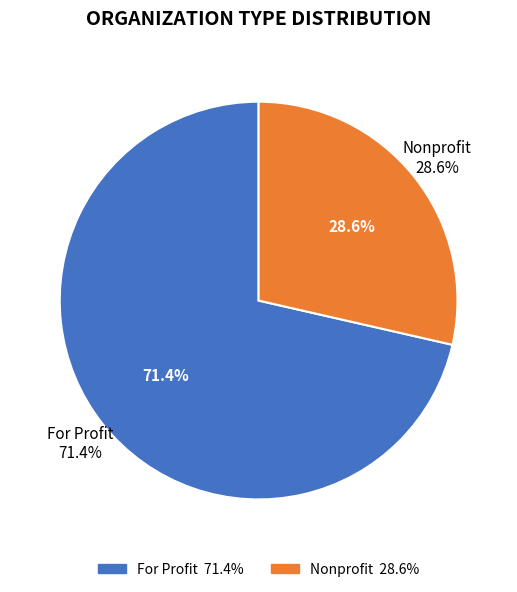

Which category has the smallest portion of the pie?

Nonprofit